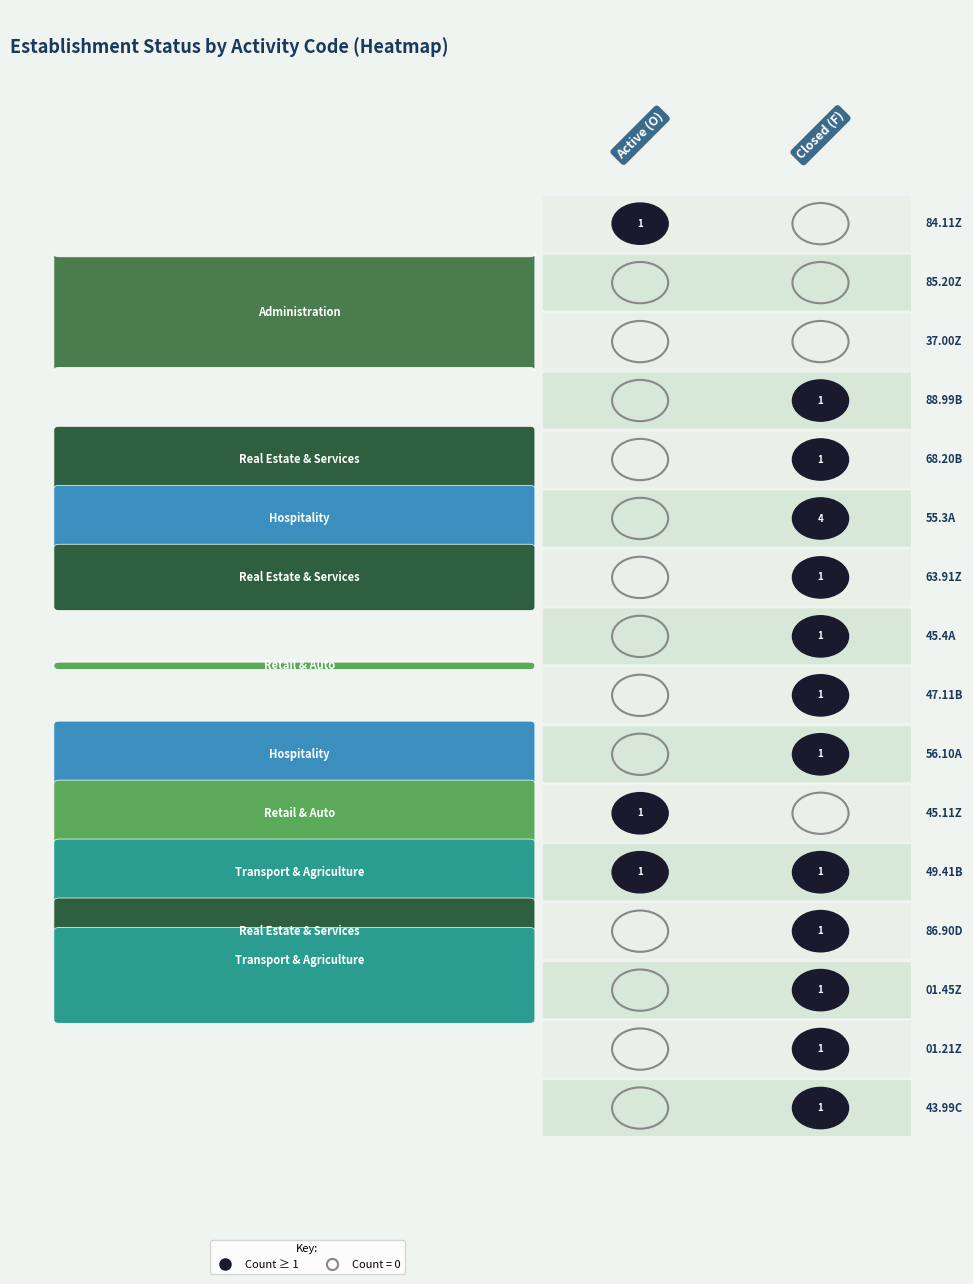

Reading left to right, transcribe all the data shown in this chart.

84.11Z: O=1	F=0
85.20Z: O=0	F=0
37.00Z: O=0	F=0
88.99B: O=0	F=1
68.20B: O=0	F=1
55.3A: O=0	F=4
63.91Z: O=0	F=1
45.4A: O=0	F=1
47.11B: O=0	F=1
56.10A: O=0	F=1
45.11Z: O=1	F=0
49.41B: O=1	F=1
86.90D: O=0	F=1
01.45Z: O=0	F=1
01.21Z: O=0	F=1
43.99C: O=0	F=1